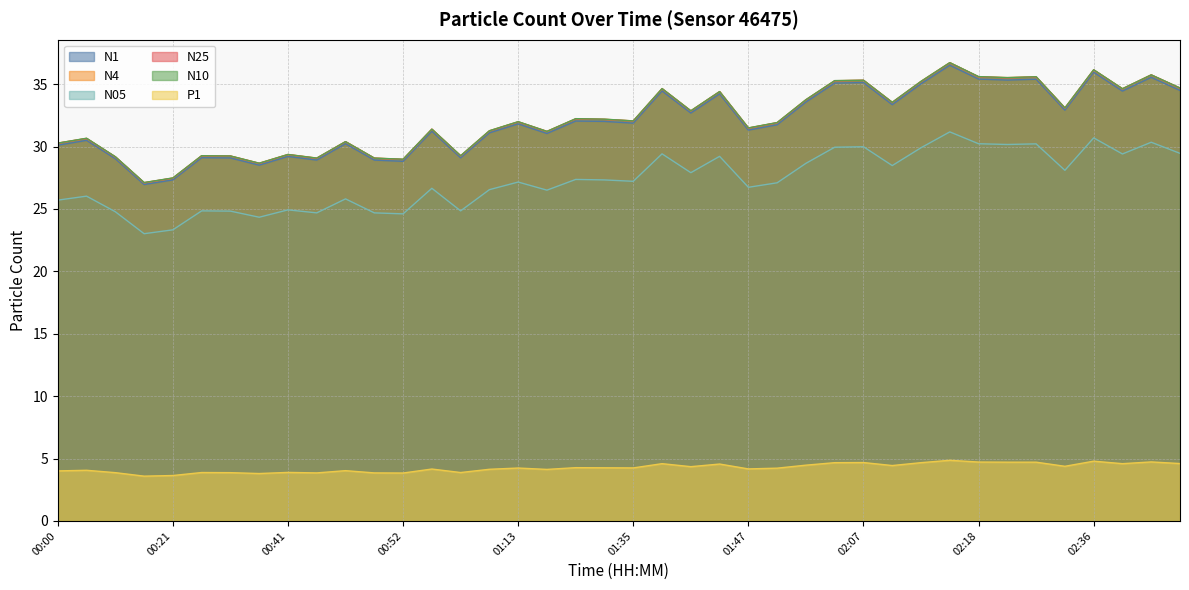

Between 00:00 and 02:39, which is larger?

02:39